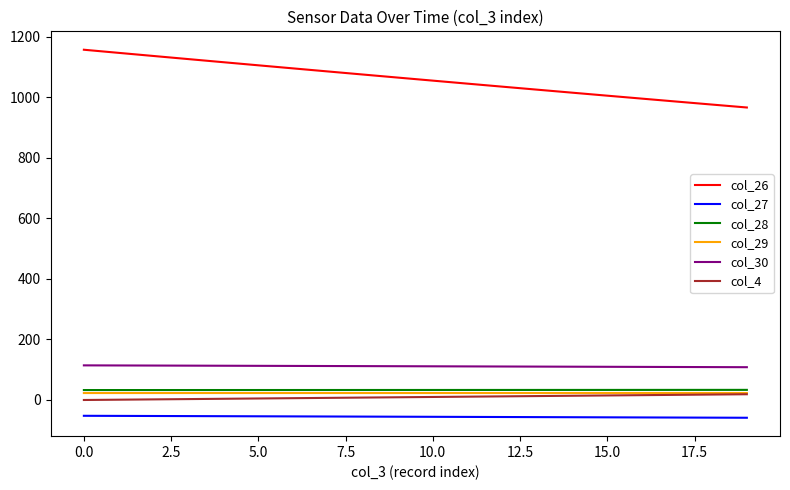

Which series has the largest range (max minus min)?

col_26